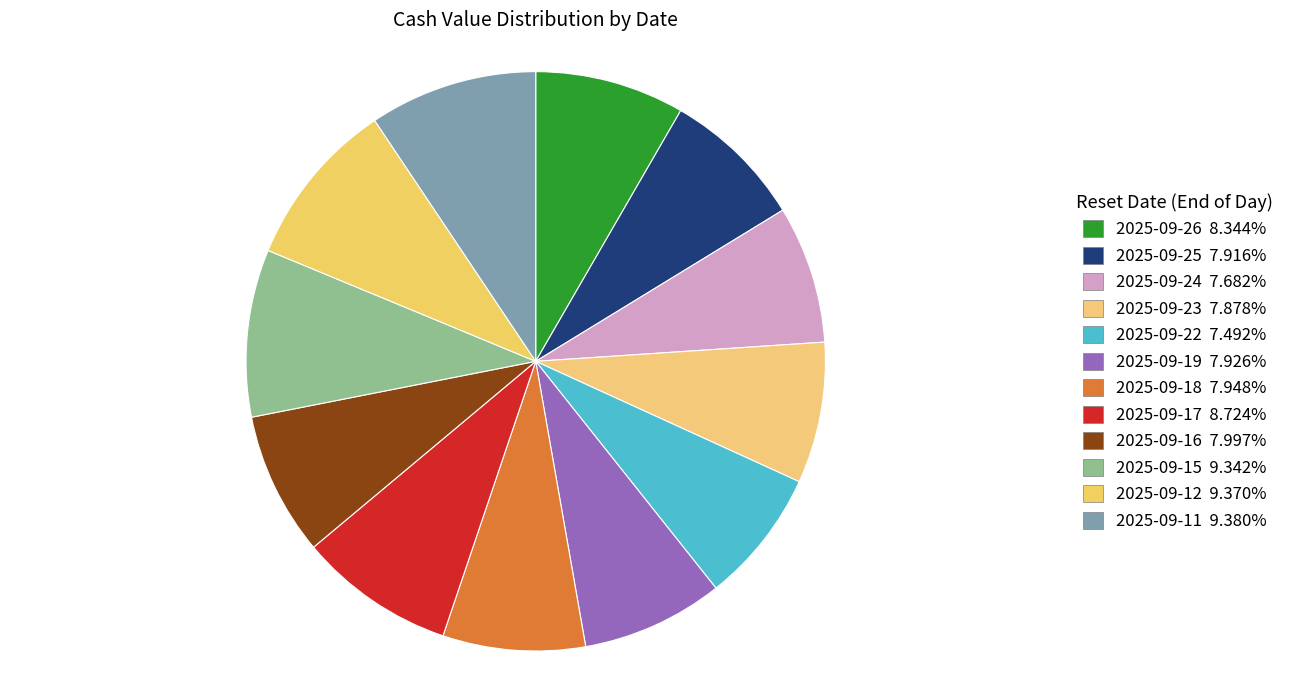

How many segments does this pie chart have?

12